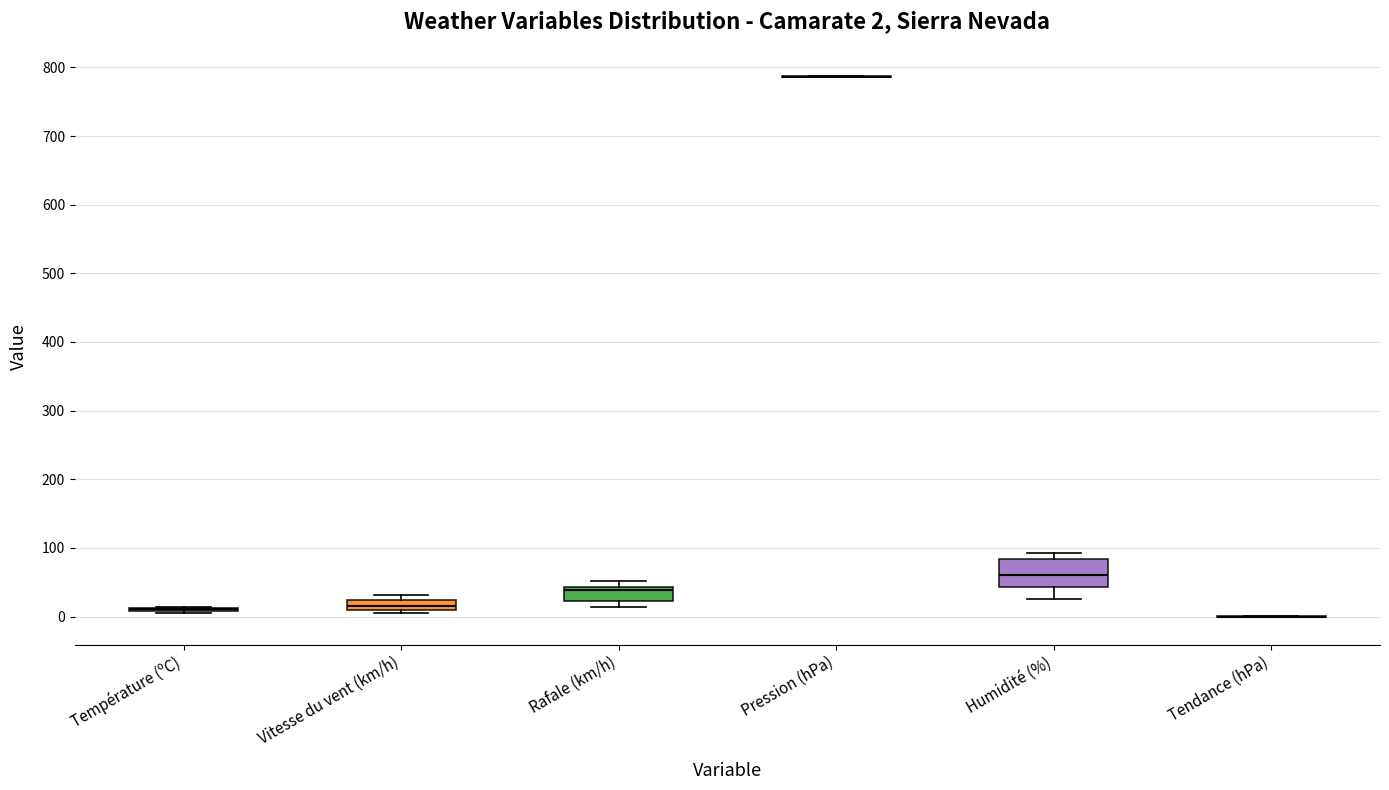

Which box is the tallest, from its lower edge to its upper edge?

Humidité (%)